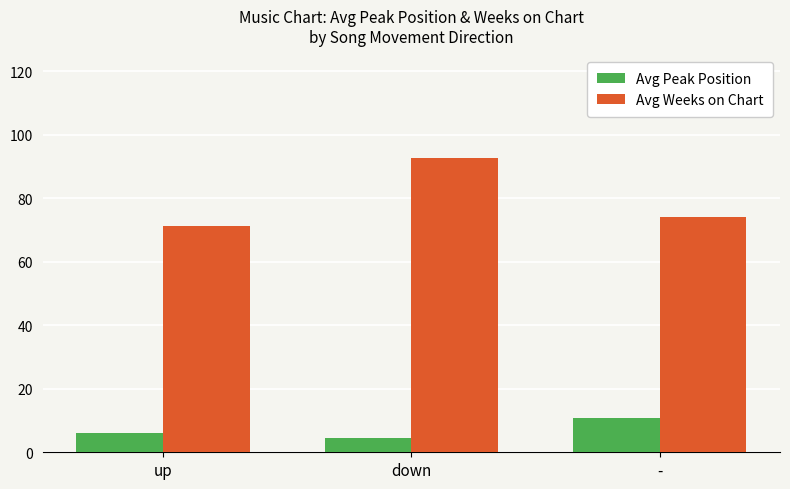

Are the bars horizontal?

No